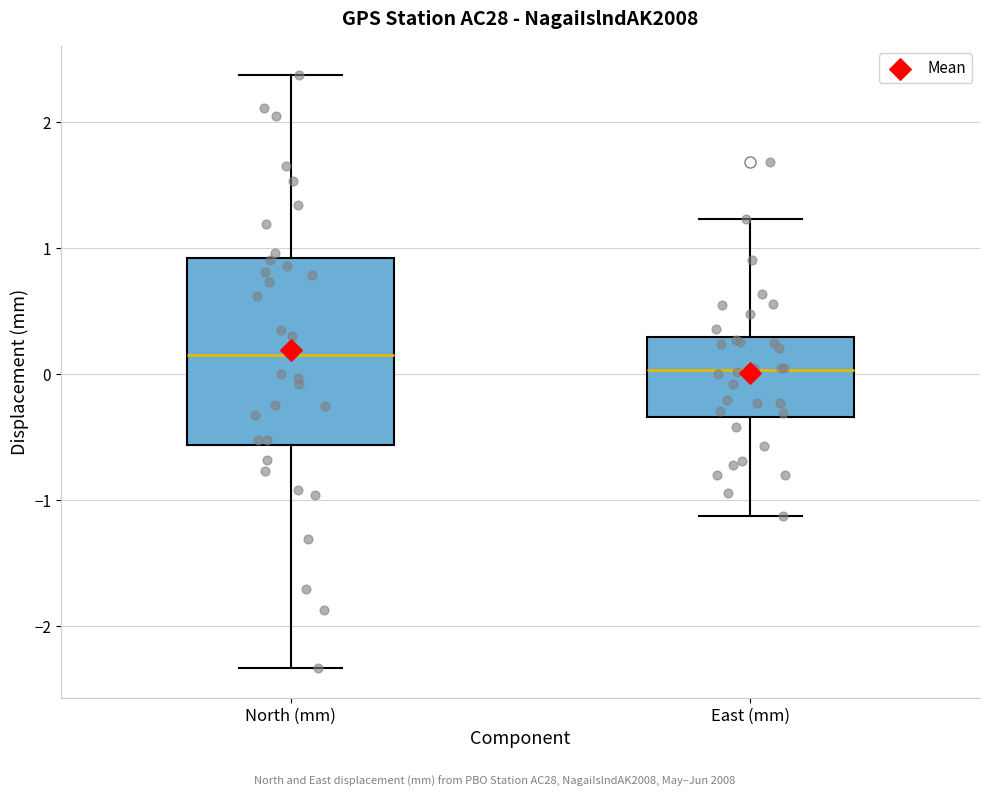

Which box has the highest median line?

North (mm)